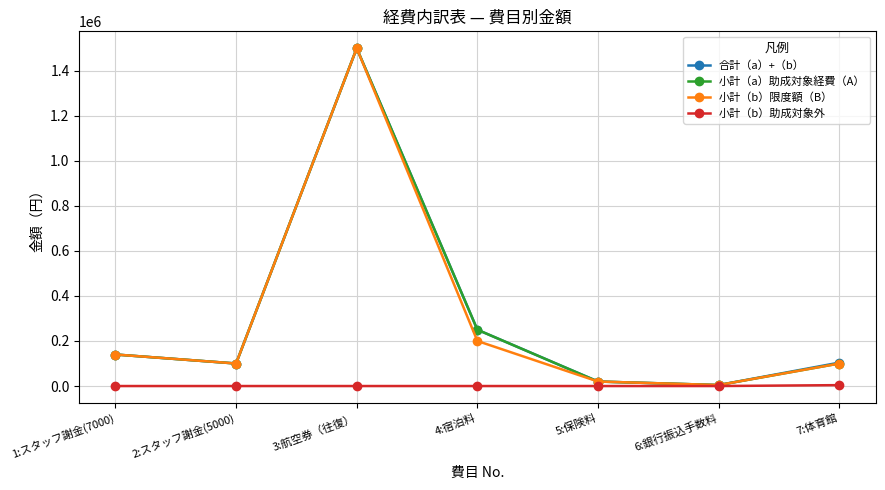

What are all the series names shown in the legend?

合計（a）+（b）, 小計（a）助成対象経費（A）, 小計（b）限度額（B）, 小計（b）助成対象外